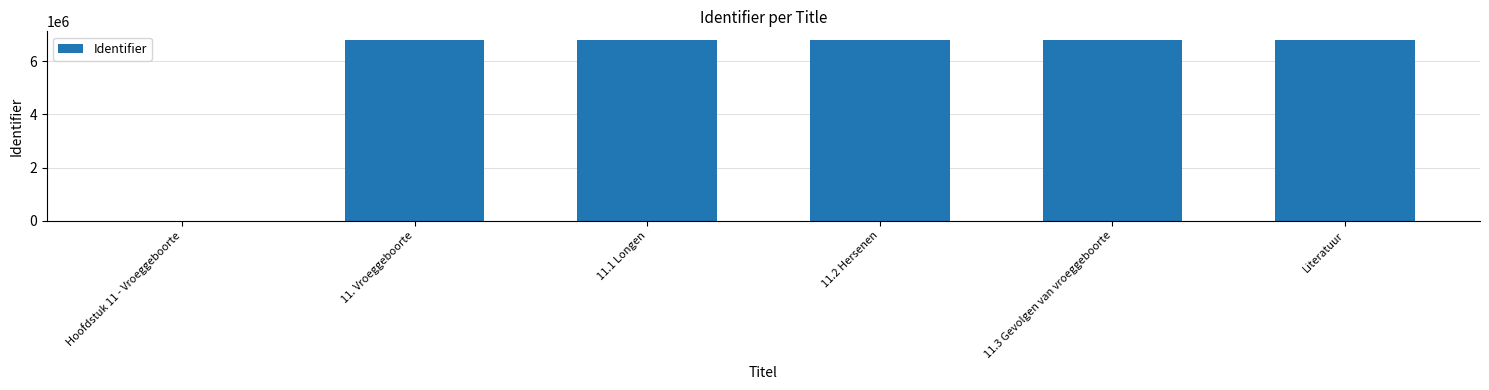

How many distinct data groups are displayed?

1